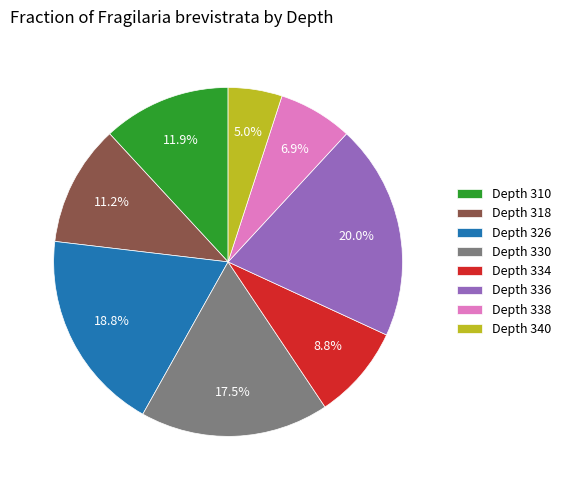

Rank the categories by value from lowest to highest.

Depth 340, Depth 338, Depth 334, Depth 318, Depth 310, Depth 330, Depth 326, Depth 336